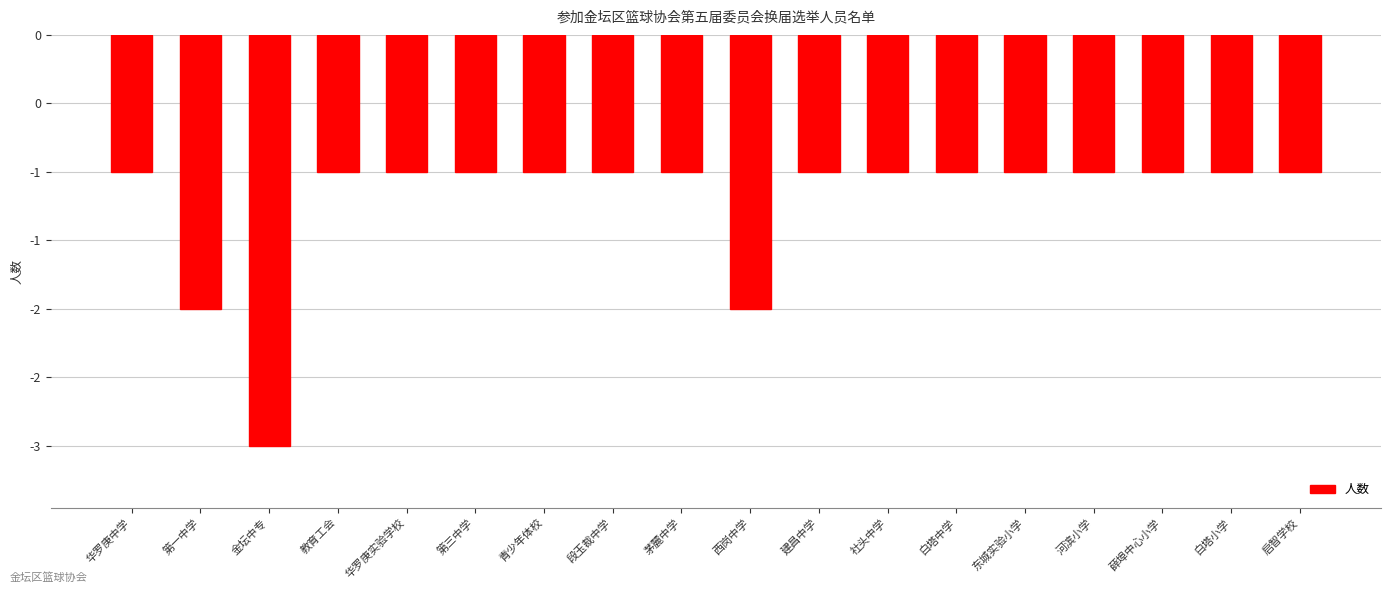

True or false: the data shows -1 at 华罗庚实验学校.

False